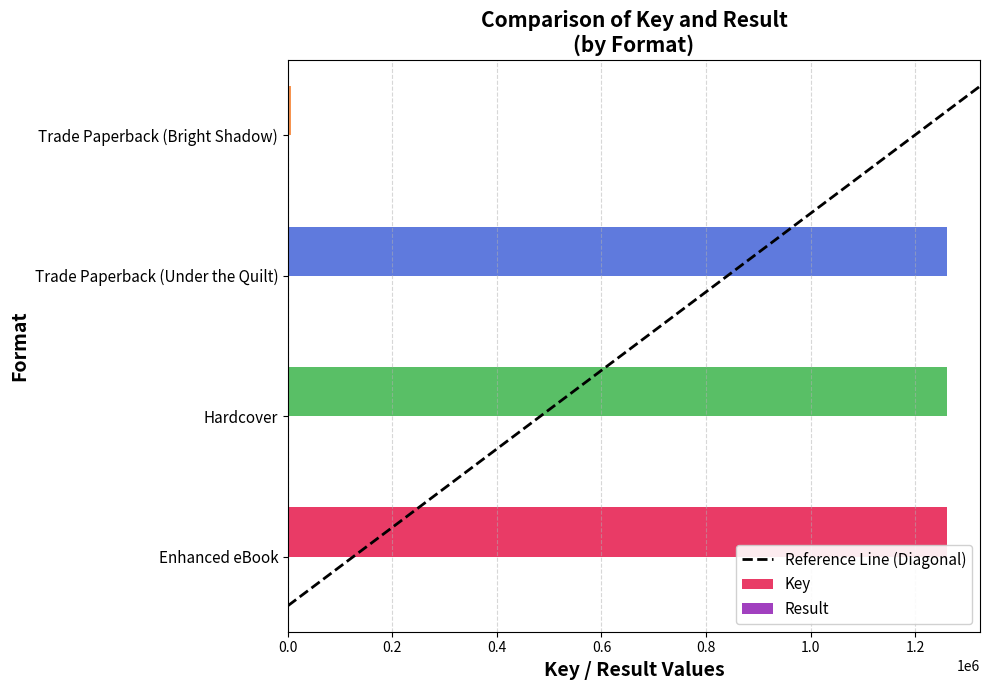

The value of Key at Enhanced eBook is 262144. True or false?

False